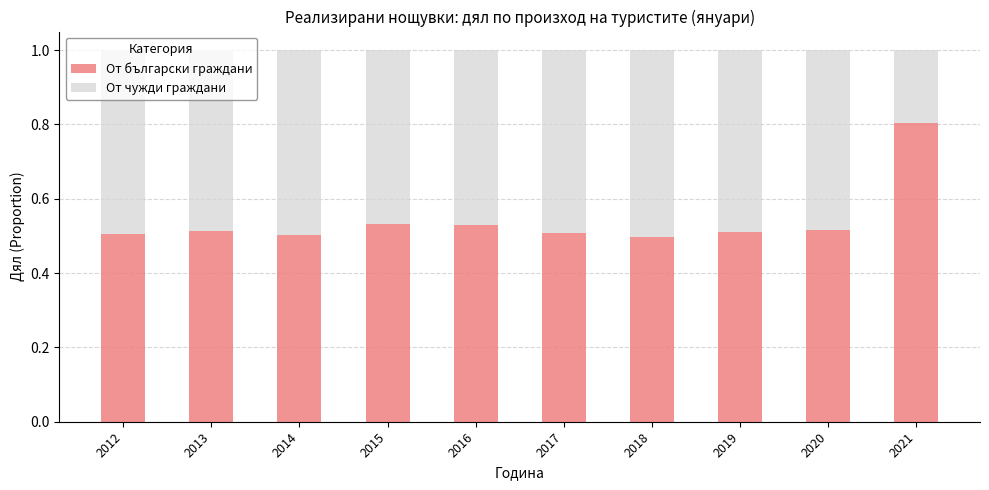

What is the highest value of the От български граждани series?

0.8